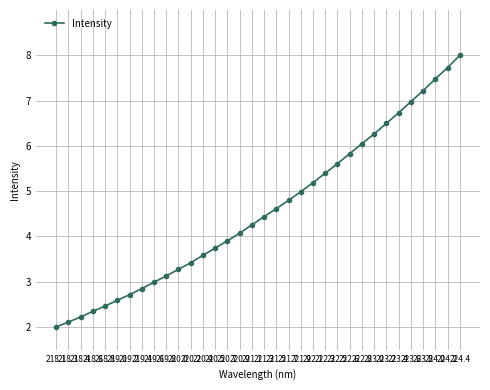

Which label corresponds to the largest value in the chart?

224.4